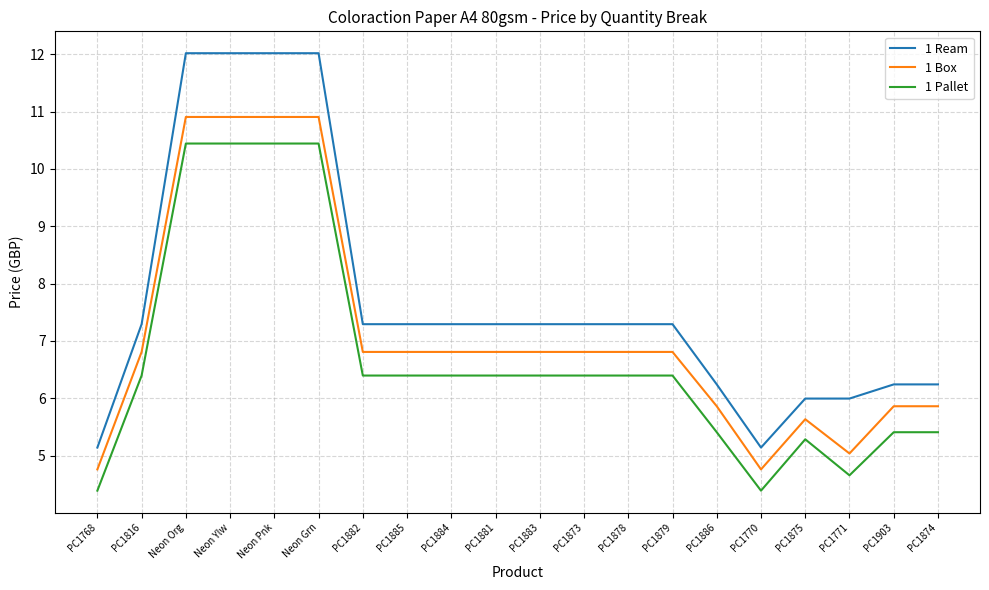

What is the spread (max minus min) of values at PC1768?

0.8